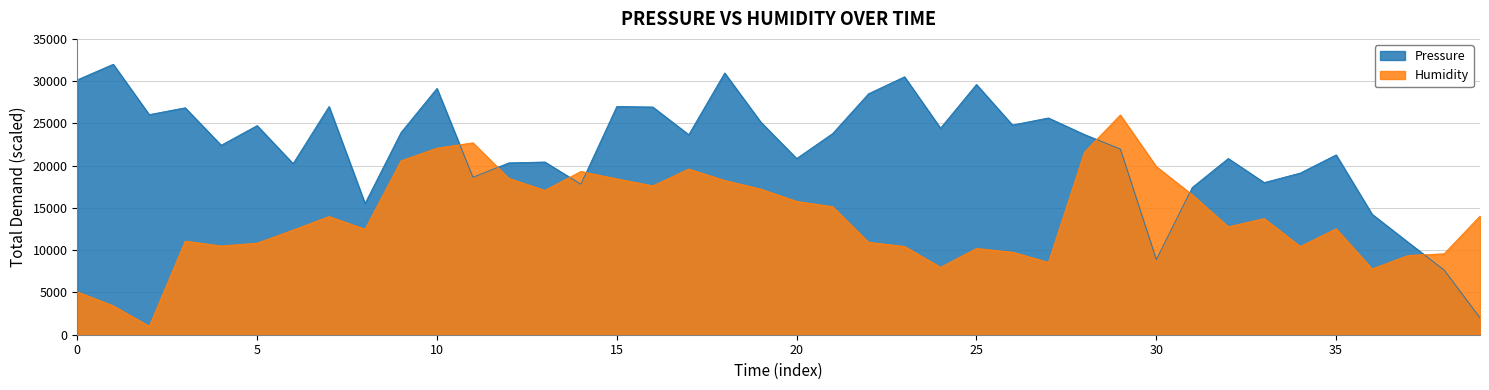

How many interior local peaks does the Humidity series have?

9